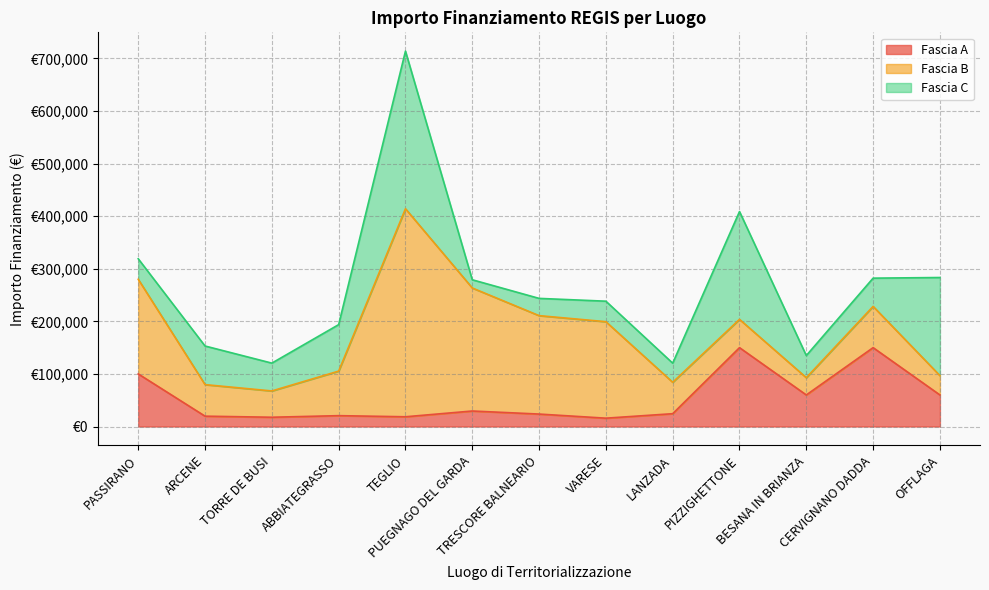

At which category does Fascia C reach its first local valley?

TORRE DE BUSI